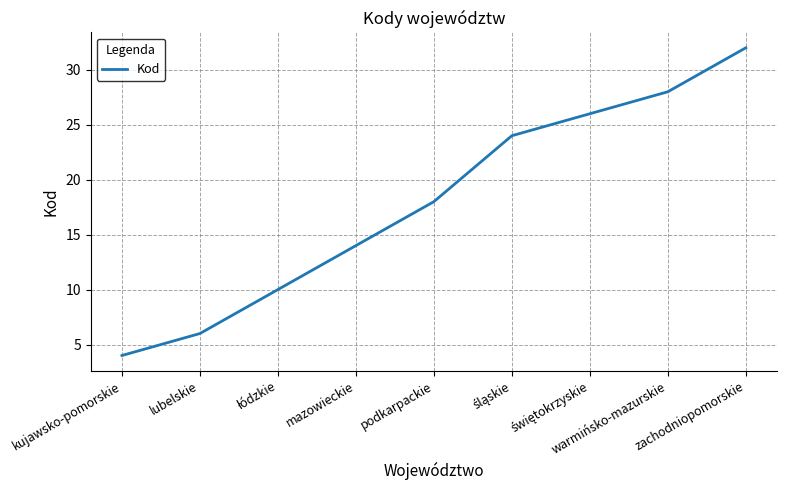

How many lines are shown in the chart?

1